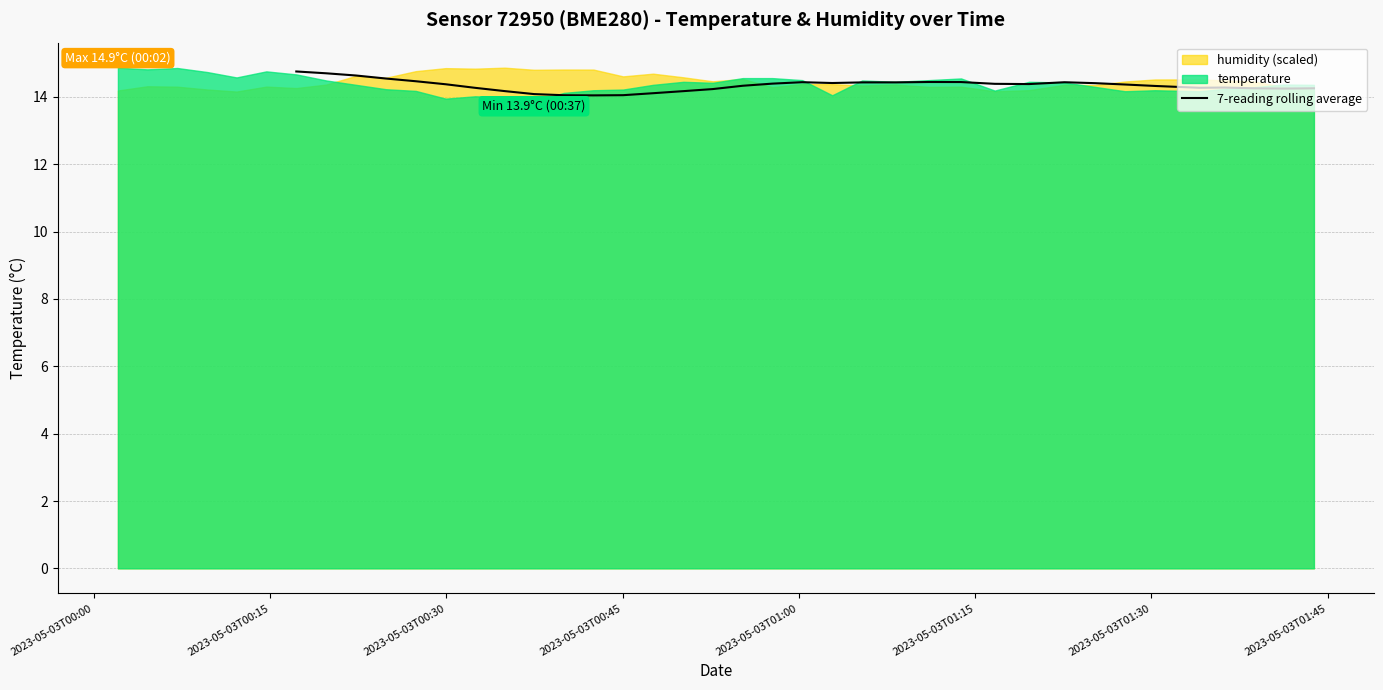

True or false: the data has more than 0 interior local peaks.

True